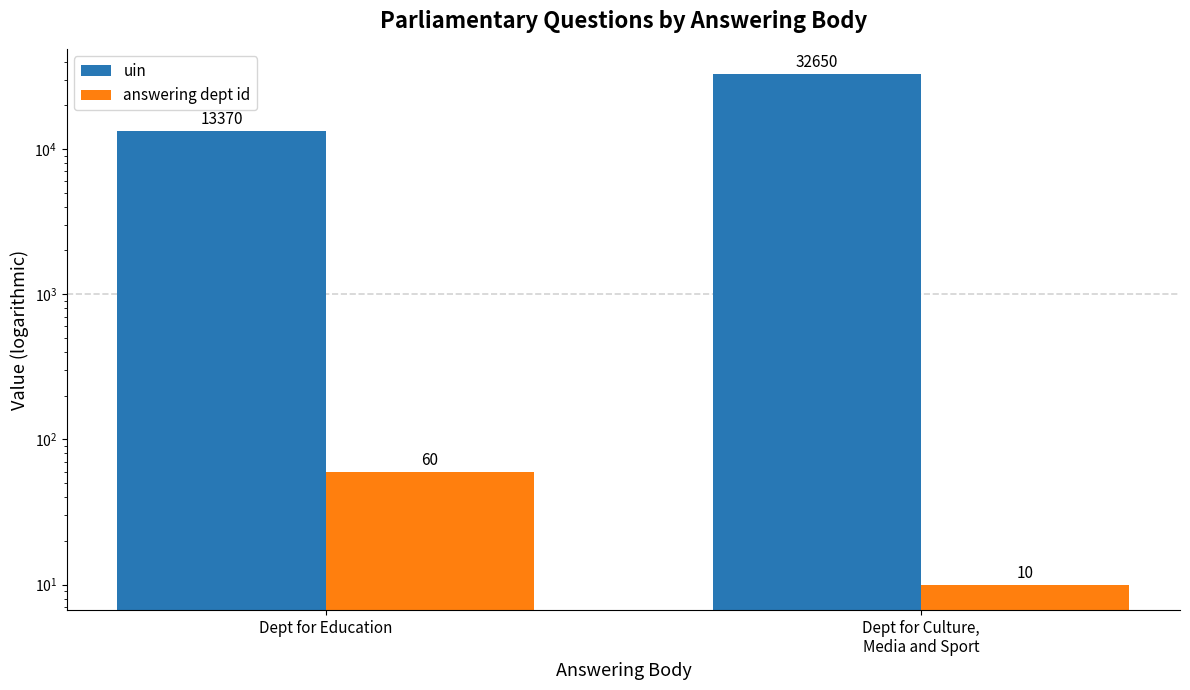

Reading left to right, list all the values displayed in this chart.

uin: Dept for Education=13370	Dept for Culture,
Media and Sport=32650
answering dept id: Dept for Education=60	Dept for Culture,
Media and Sport=10